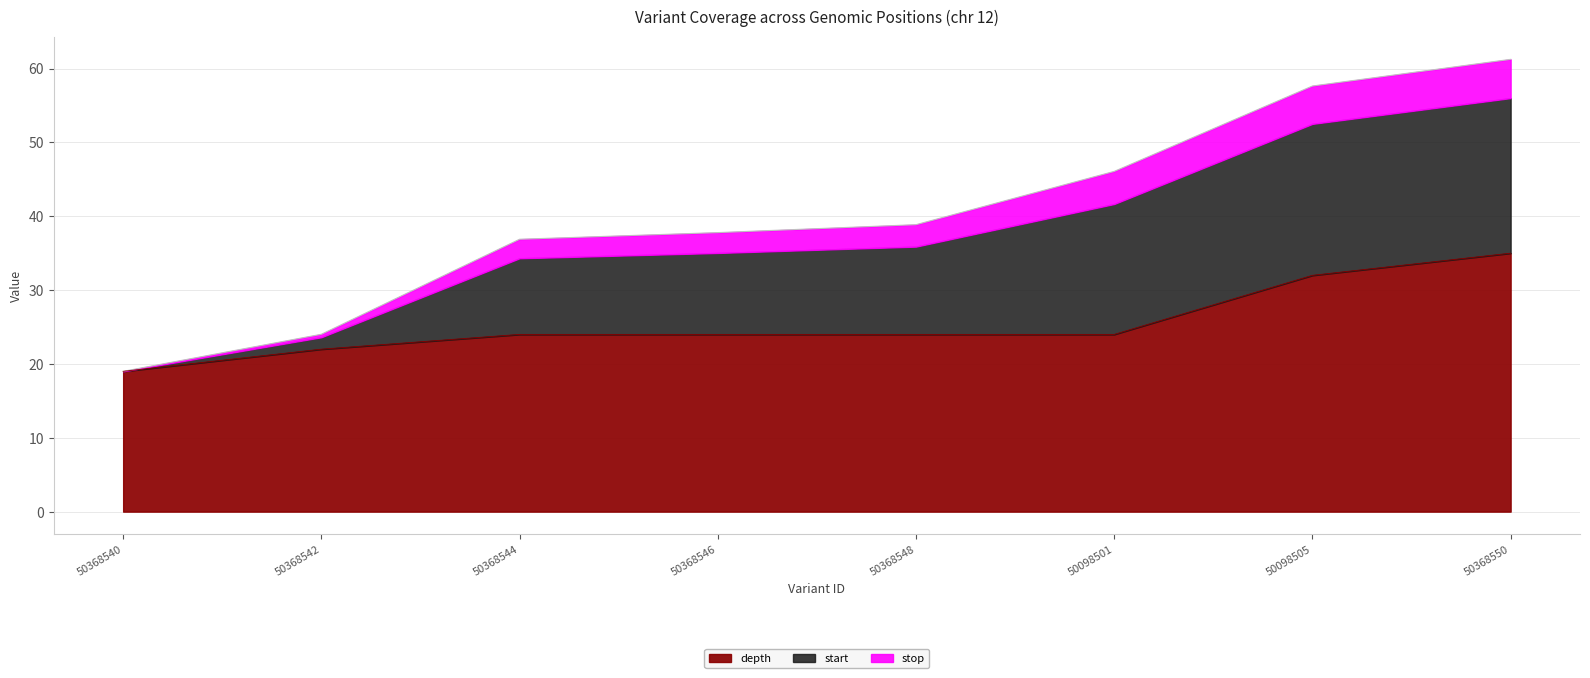

True or false: start and depth intersect in this chart.

False